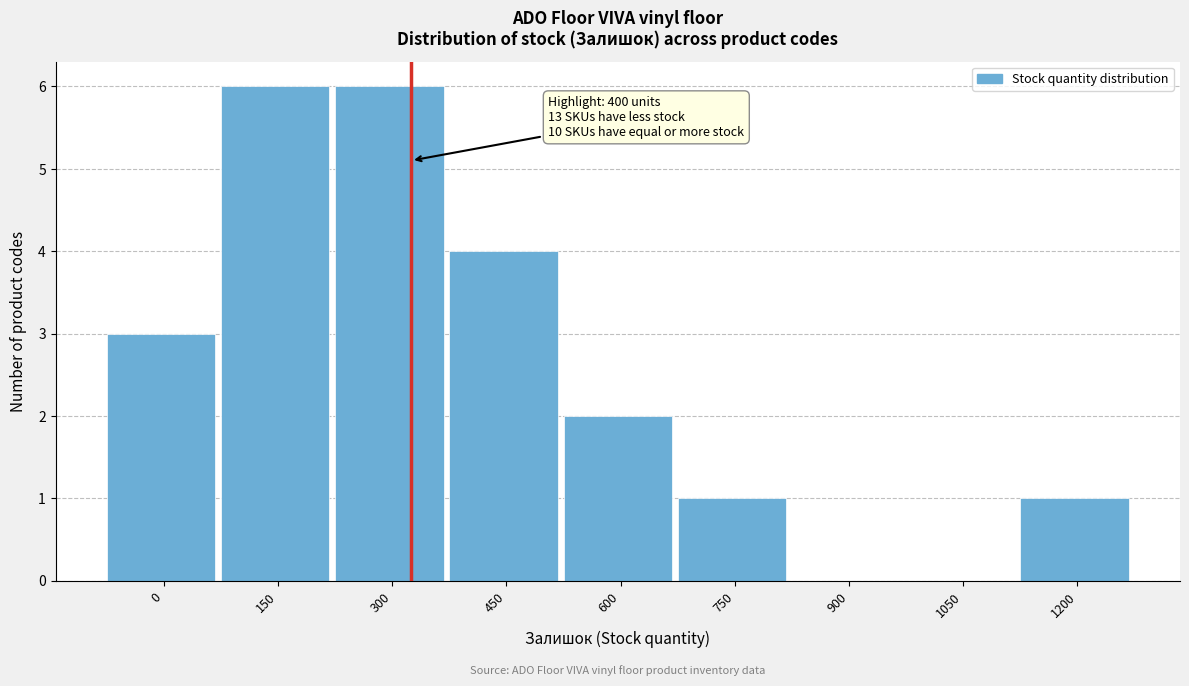

Reading left to right, extract all data points from this chart.

0=3	150=6	300=6	450=4	600=2	750=1	900=0	1050=0	1200=1